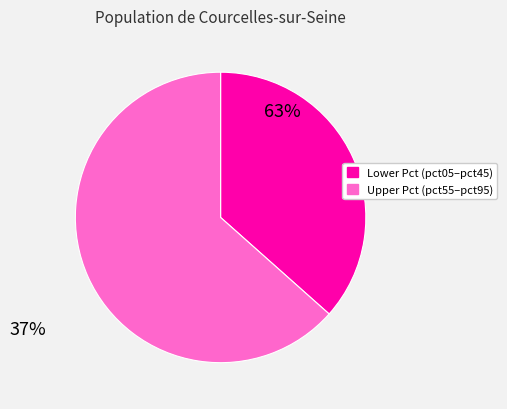

Is there a majority slice in this chart?

Yes